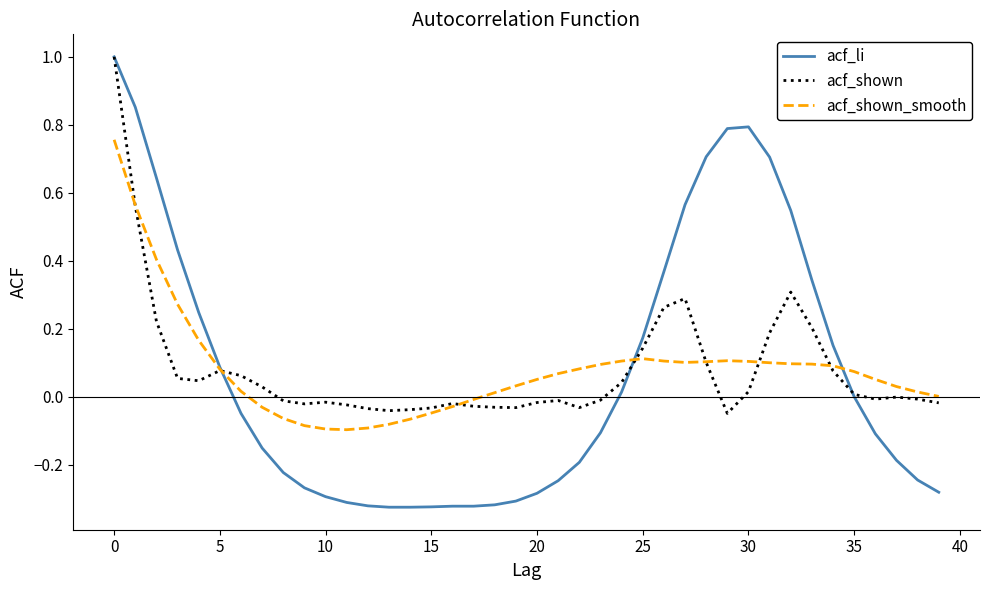

What is the highest value of the acf_li series?

1.0